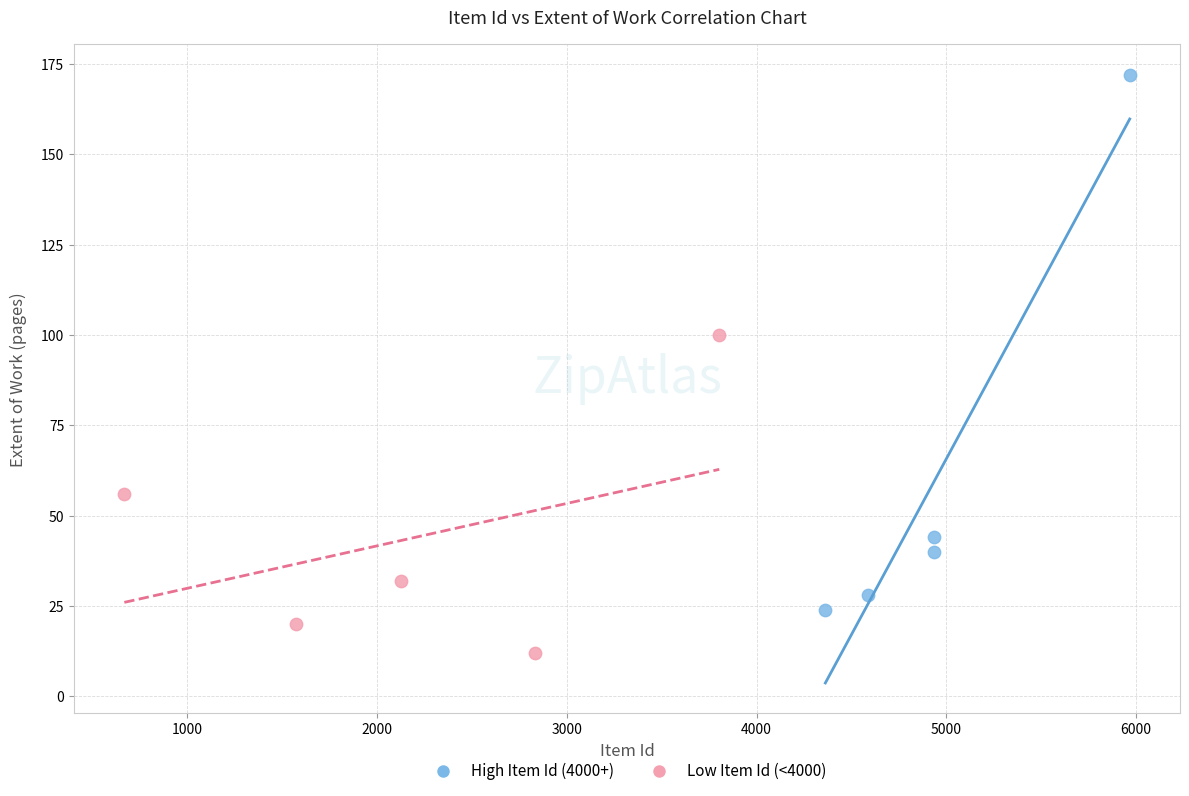

Which series reaches the minimum Y coordinate?

Low Item Id (<4000)